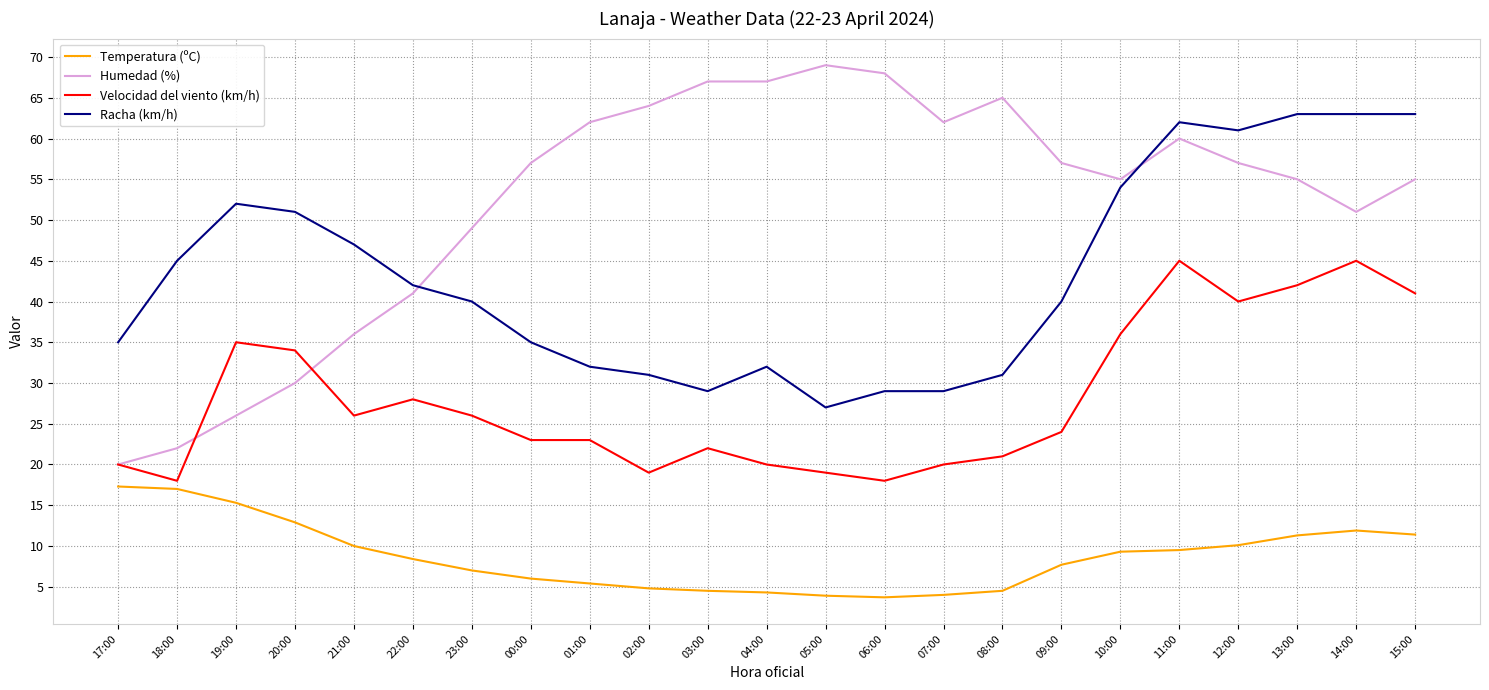

How many lines are shown in the chart?

4